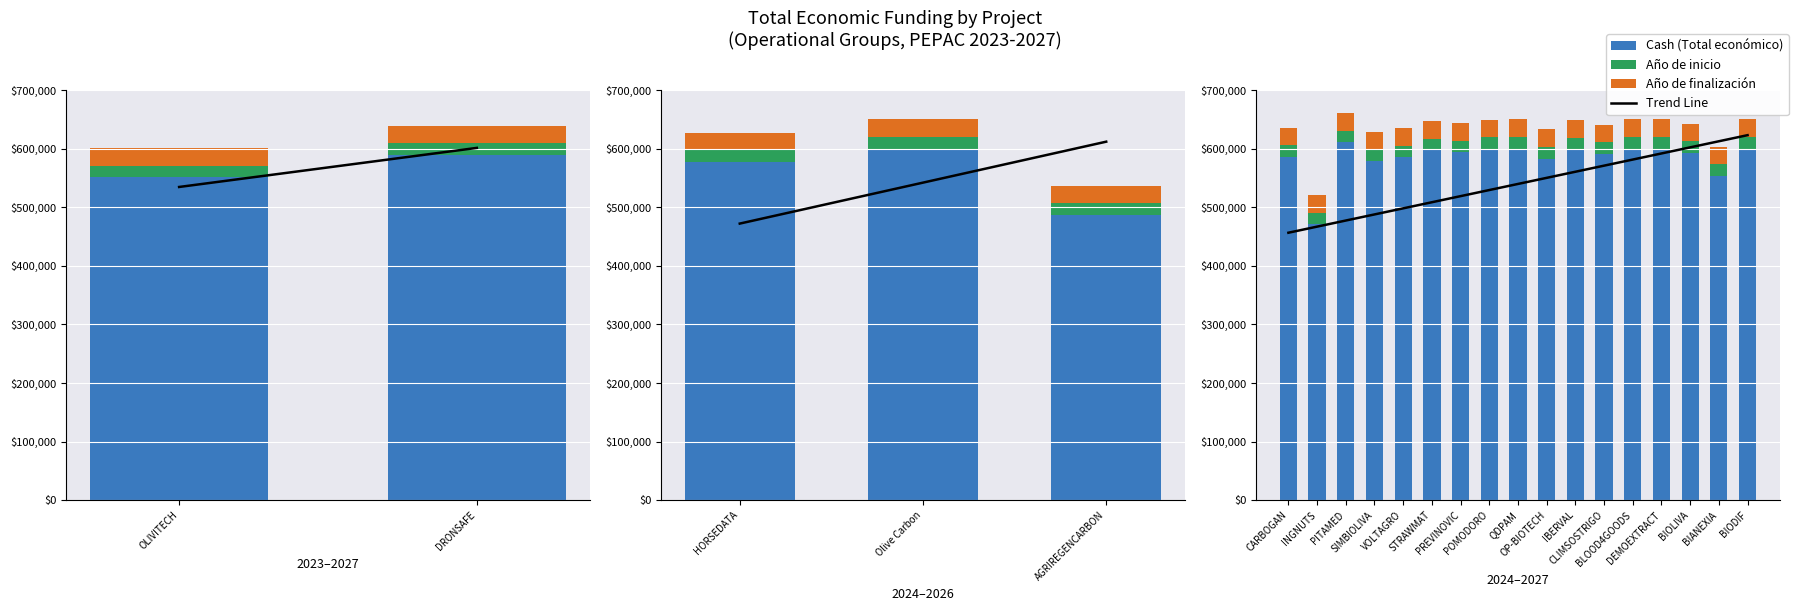

Is the value of Año de inicio at BIANEXIA greater than the value of Trend Line at INGNUTS?

No